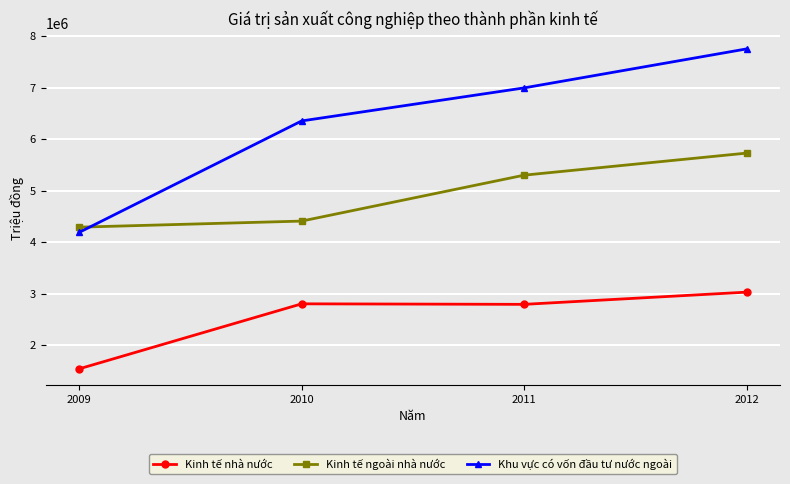

What is the difference between the second highest and minimum values in the Khu vực có vốn đầu tư nước ngoài series?

2806283